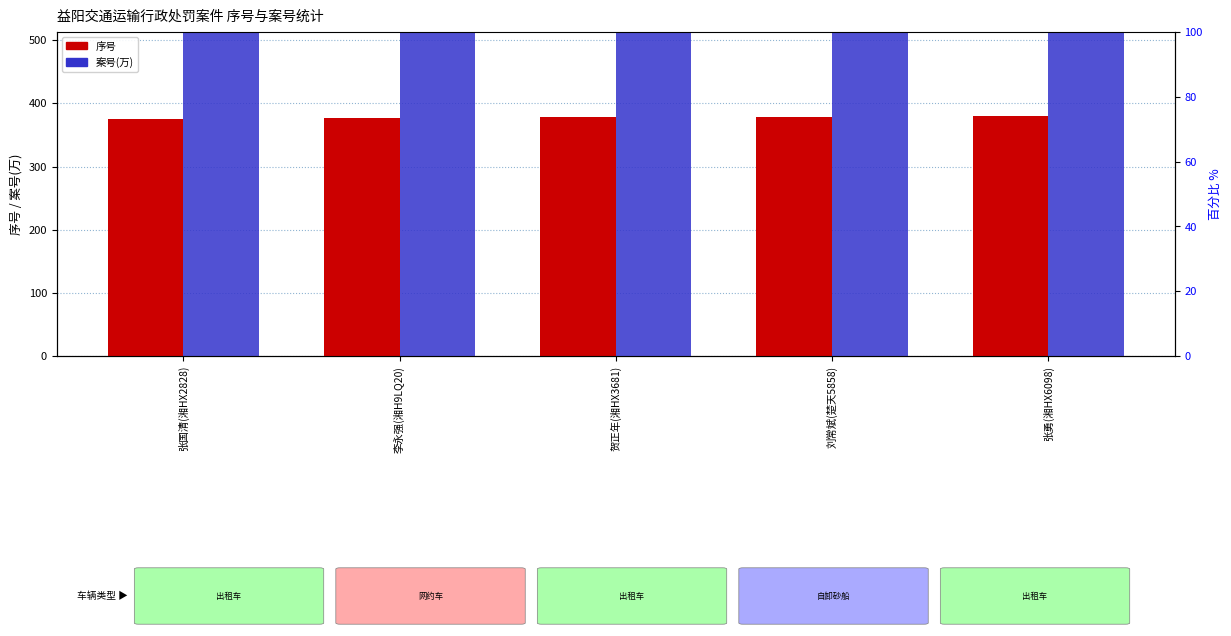

Between 贺正年(湘HX3681) and 张国清(湘HX2828), which is larger?

贺正年(湘HX3681)